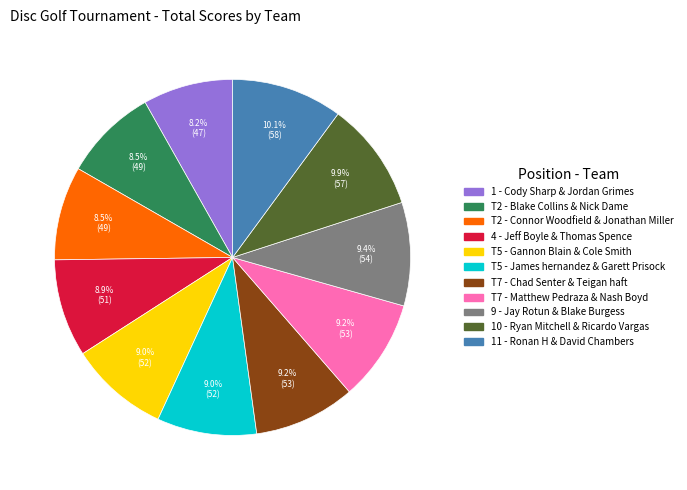

Is there any slice that represents more than half of the pie?

No